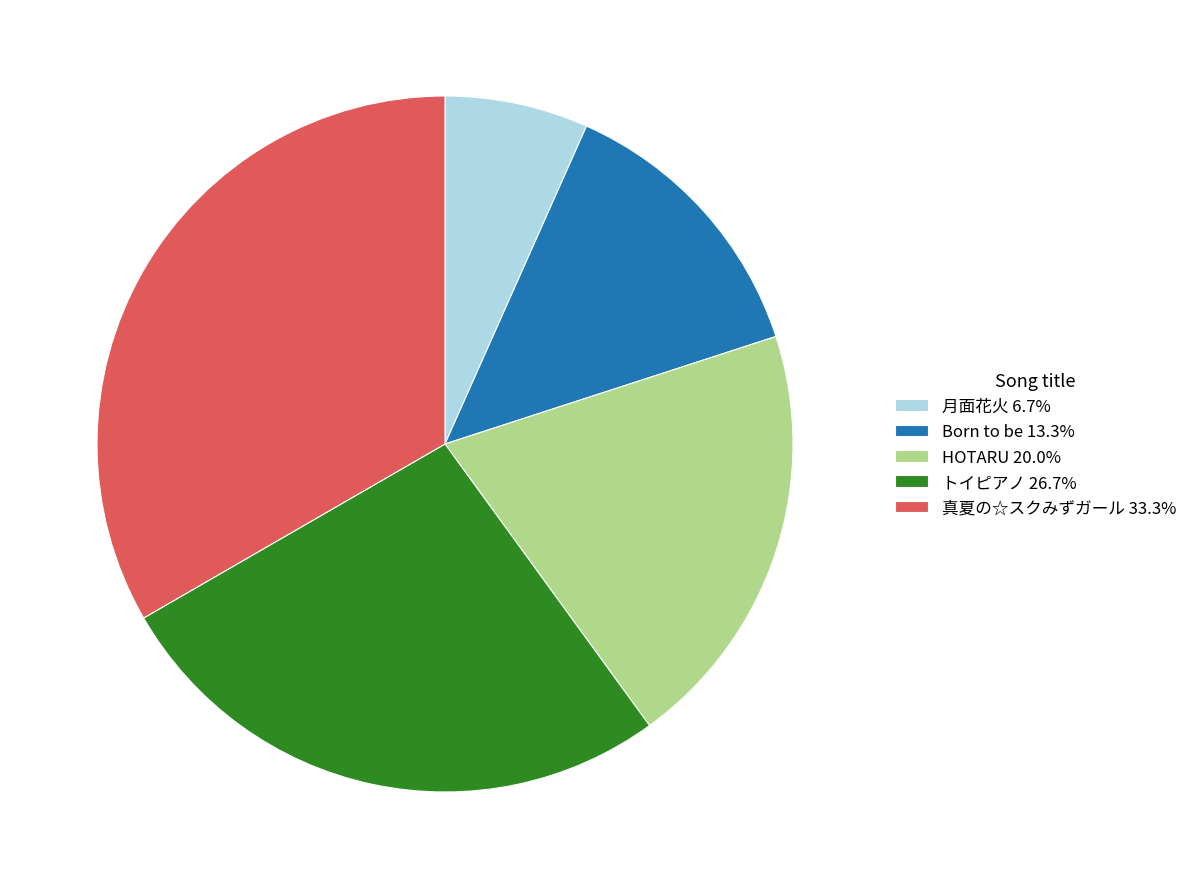

The 真夏の☆スクみずガール slice represents 33% of the pie. True or false?

True